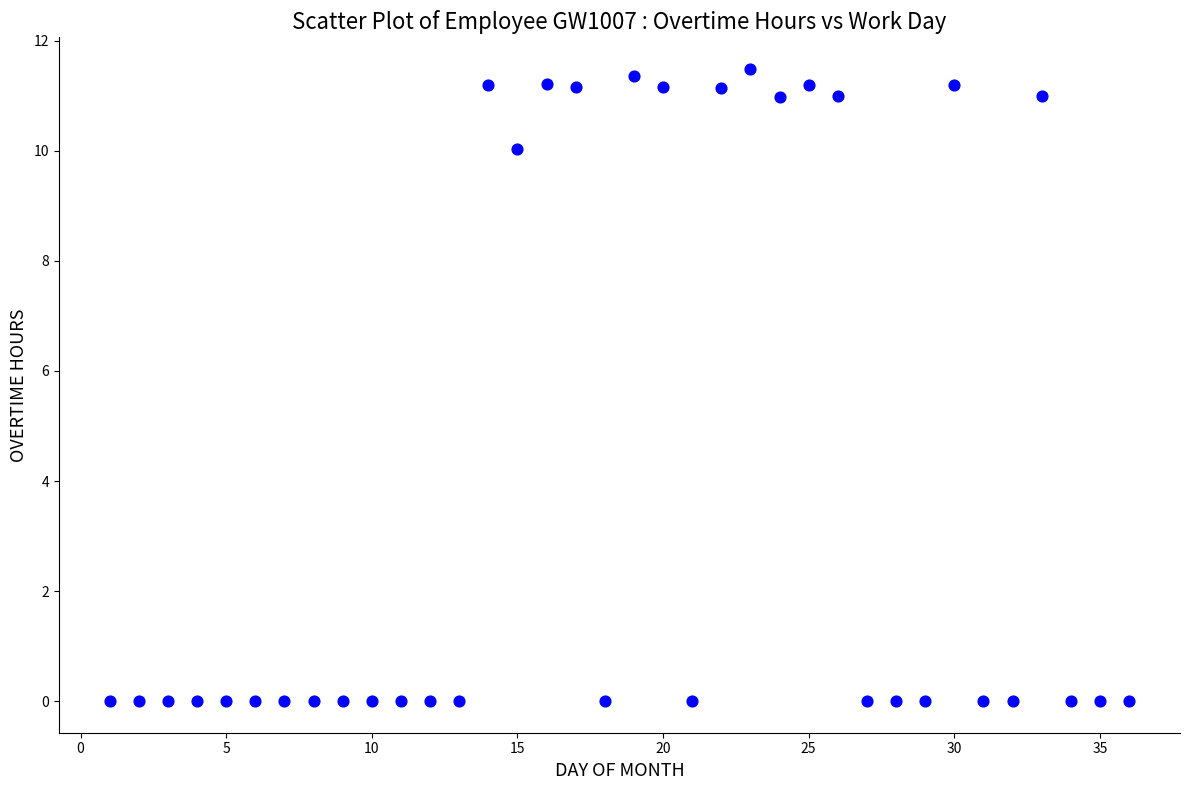

What is the range of Y values (max minus min)?

11.5